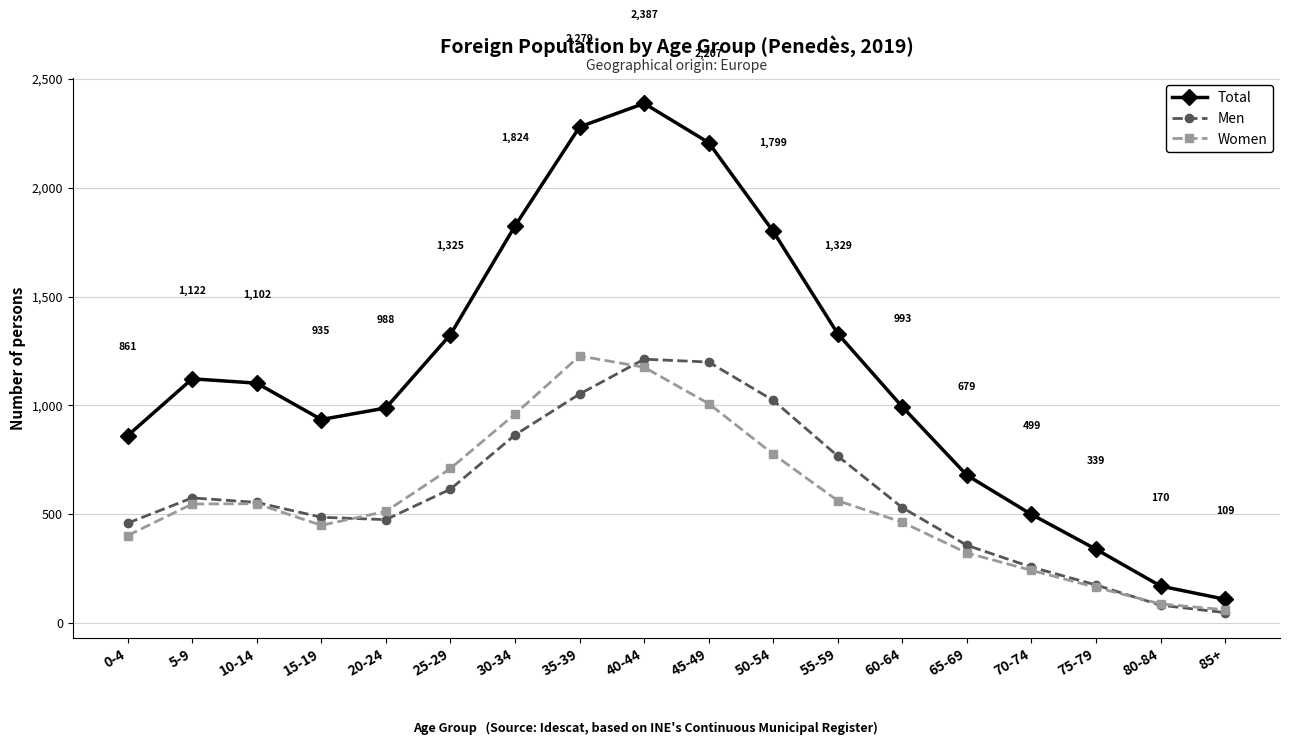

The Total series shows 796 at 70-74. True or false?

False